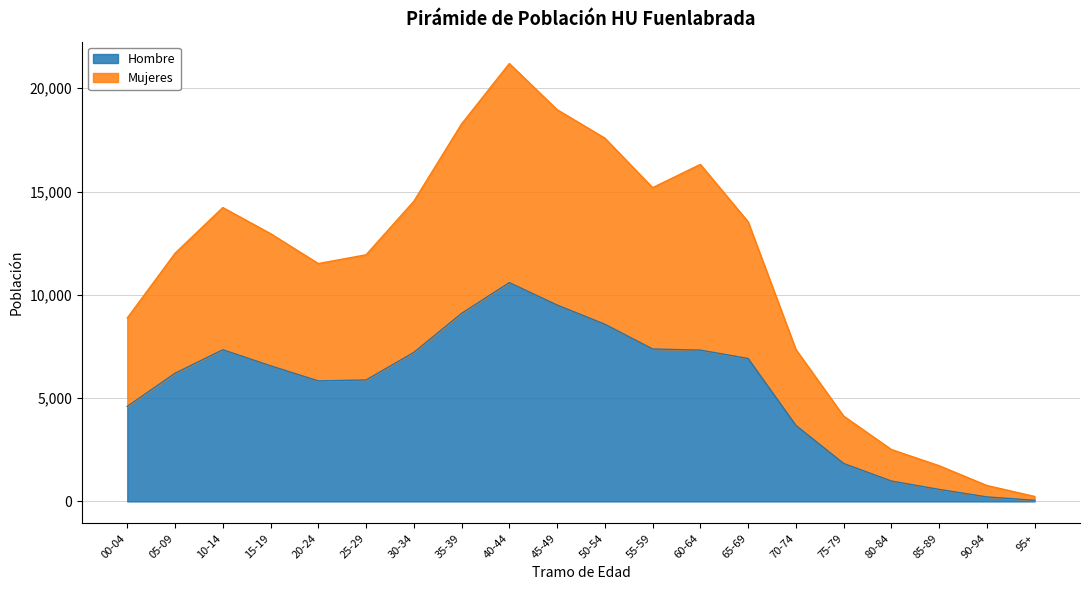

True or false: Mujeres and Hombre intersect in this chart.

False